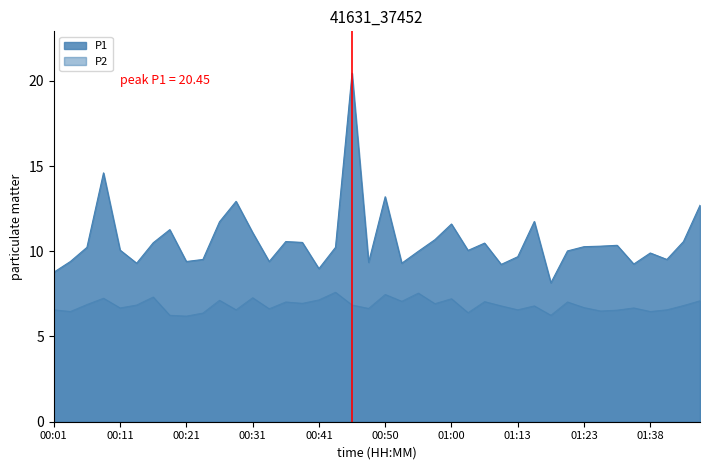

What is the approximate value of P2 at 00:48?

6.7